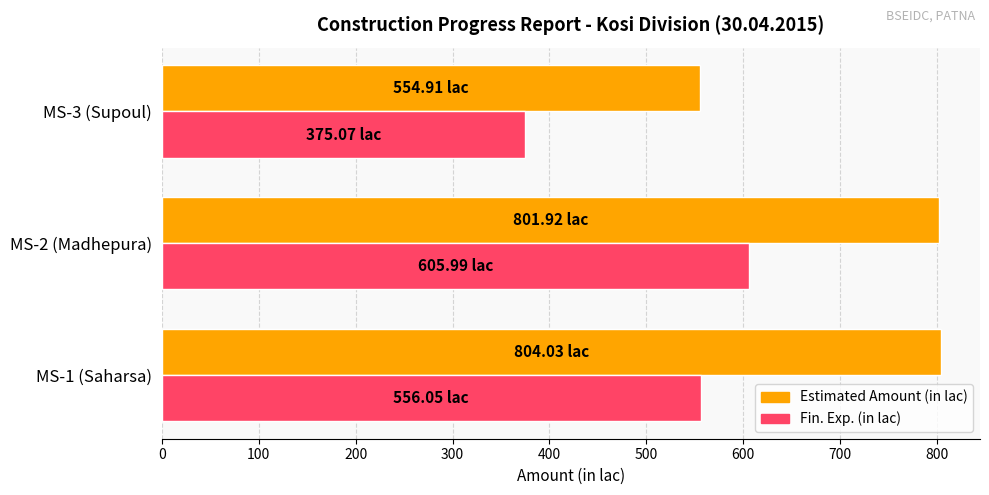

Is the value of Estimated Amount (in lac) at MS-3 (Supoul) greater than the value of Fin. Exp. (in lac) at MS-2 (Madhepura)?

No